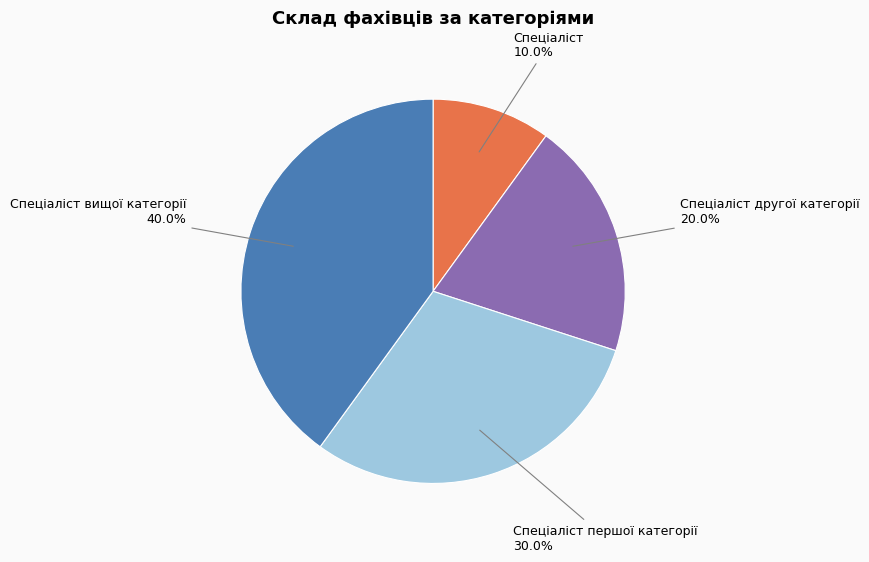

Combined, do Спеціаліст першої категорії and Спеціаліст account for over 50%?

No